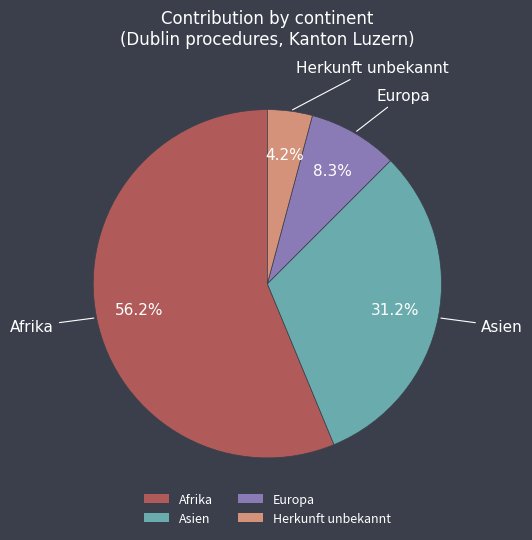

Rank the categories by value from highest to lowest.

Afrika, Asien, Europa, Herkunft unbekannt